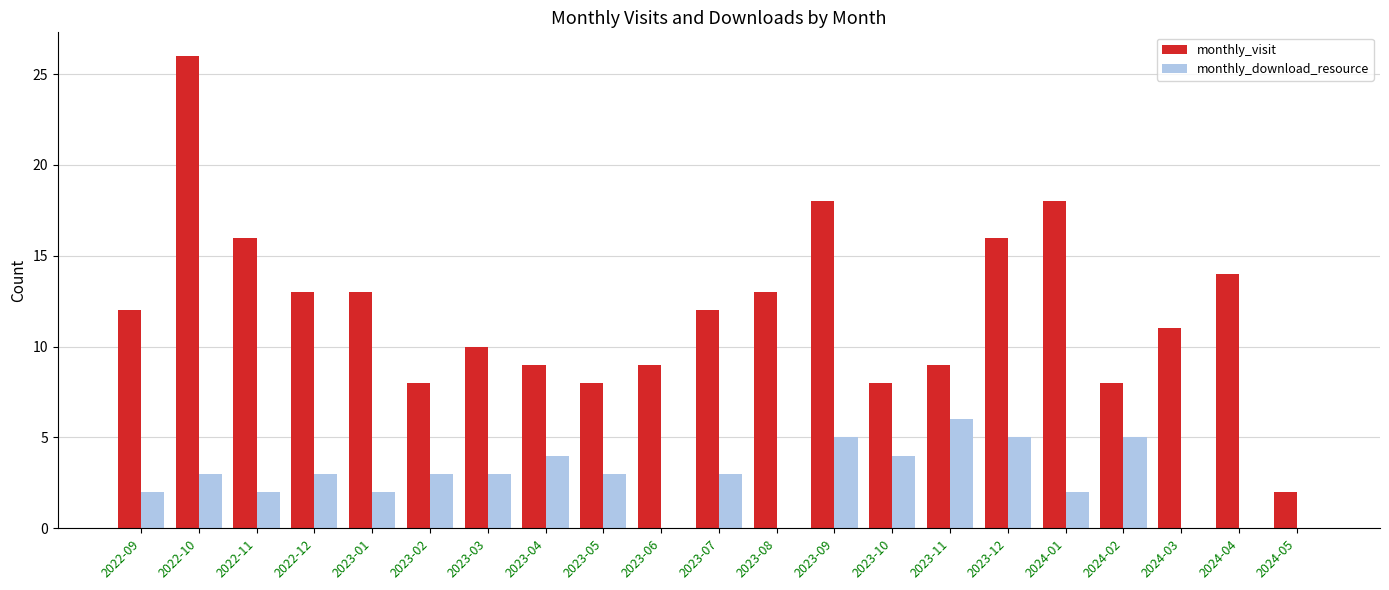

What is the sum of the monthly_visit values at 2023-04 and 2023-01?

22